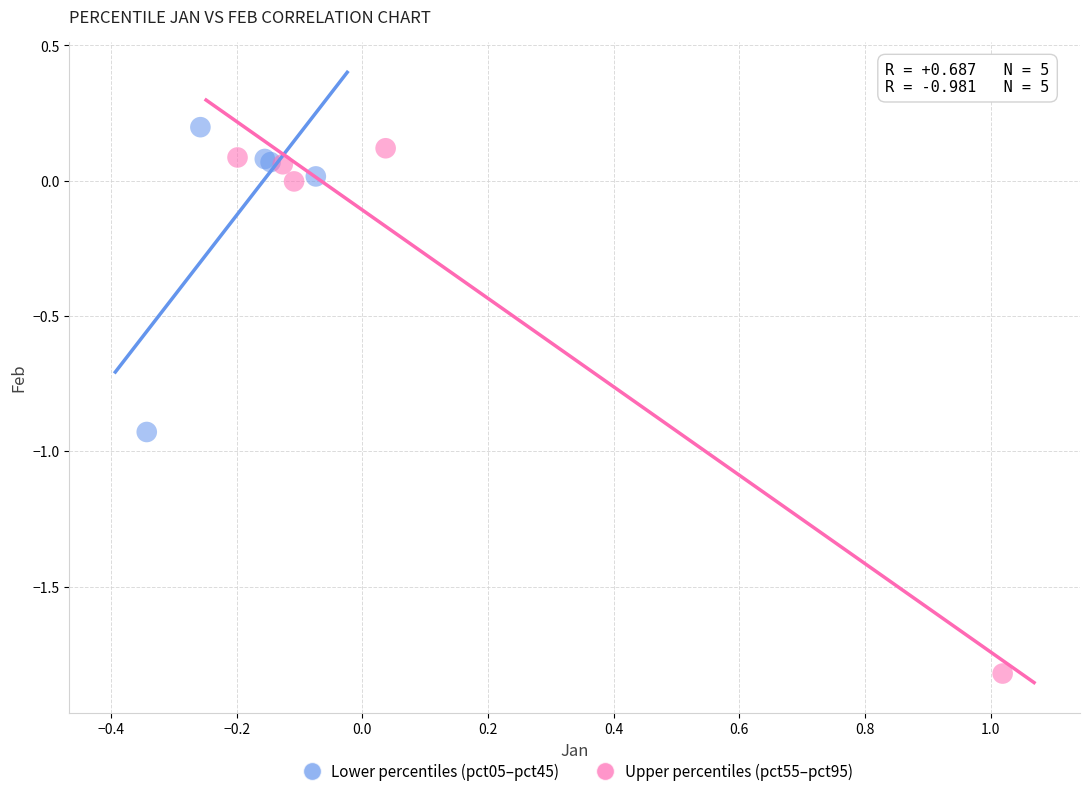

What are all the series names shown in the legend?

Lower percentiles (pct05–pct45), Upper percentiles (pct55–pct95)